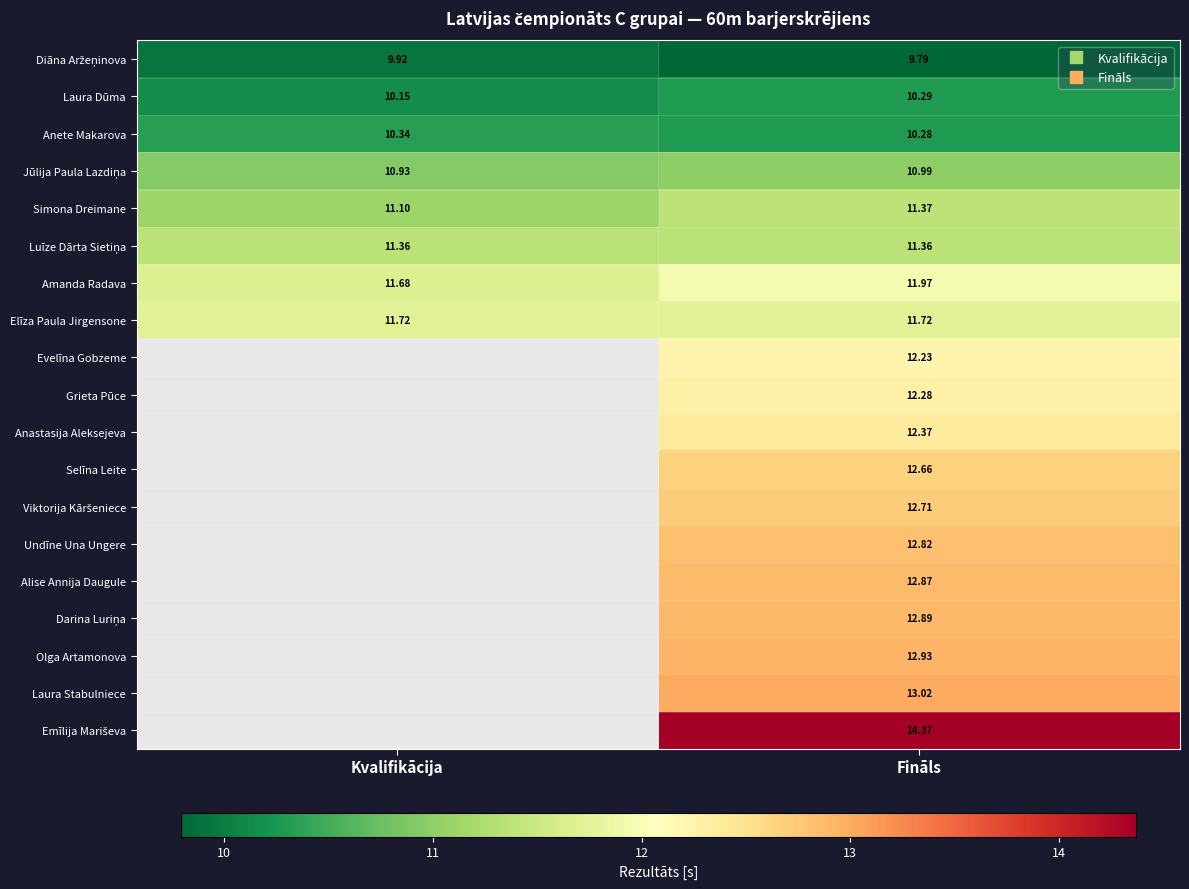

Where is Jūlija Paula Lazdiņa nearest to the value 10?

Kvalifikācija